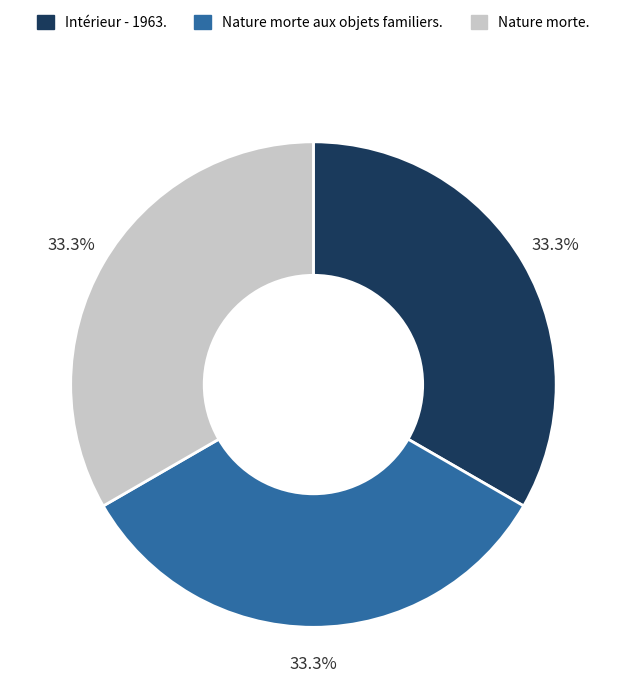

To the nearest percent, what is the combined percentage of Nature morte aux objets familiers. and Intérieur - 1963.?

67%